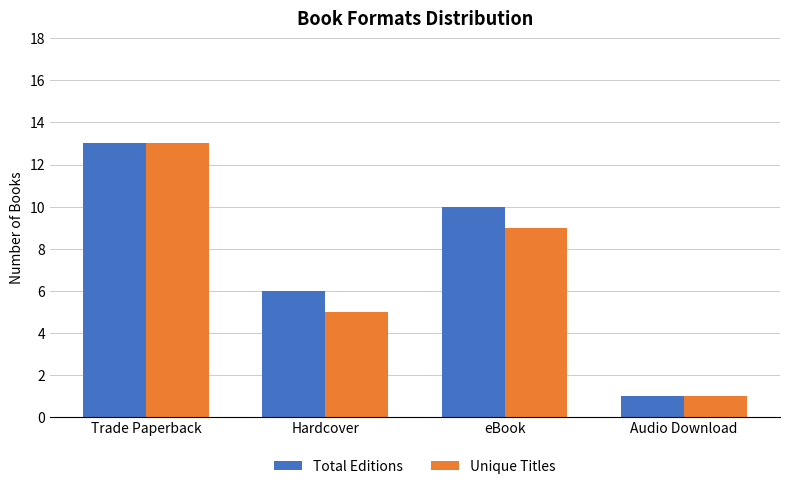

What is the greatest value displayed?

13